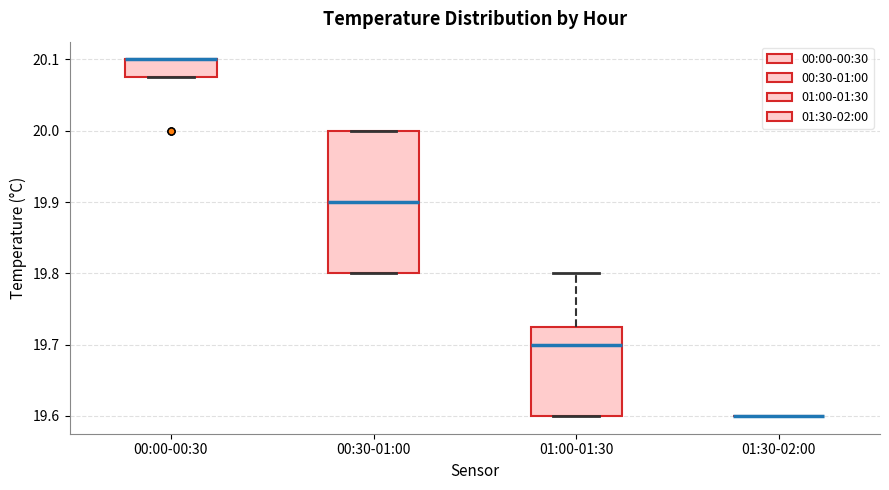

Reading left to right, transcribe this box plot: for each box, give where its median line is, the range the box spans, and where its two whiskers end, as read against the y-axis. The values are not printed on the chart, so give them approximately, as read against the axis.

00:00-00:30: median 20.10 (drawn on the box's upper edge), box 20.08 to 20.10, whiskers 20.08 to 20.10
00:30-01:00: median 19.90, box 19.80 to 20.00, whiskers 19.80 to 20.00
01:00-01:30: median 19.70, box 19.60 to 19.73, whiskers 19.60 to 19.80
01:30-02:00: box collapsed to a line at 19.60, whiskers 19.60 to 19.60